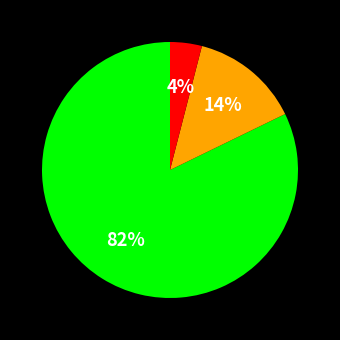

Is there a majority slice in this chart?

Yes